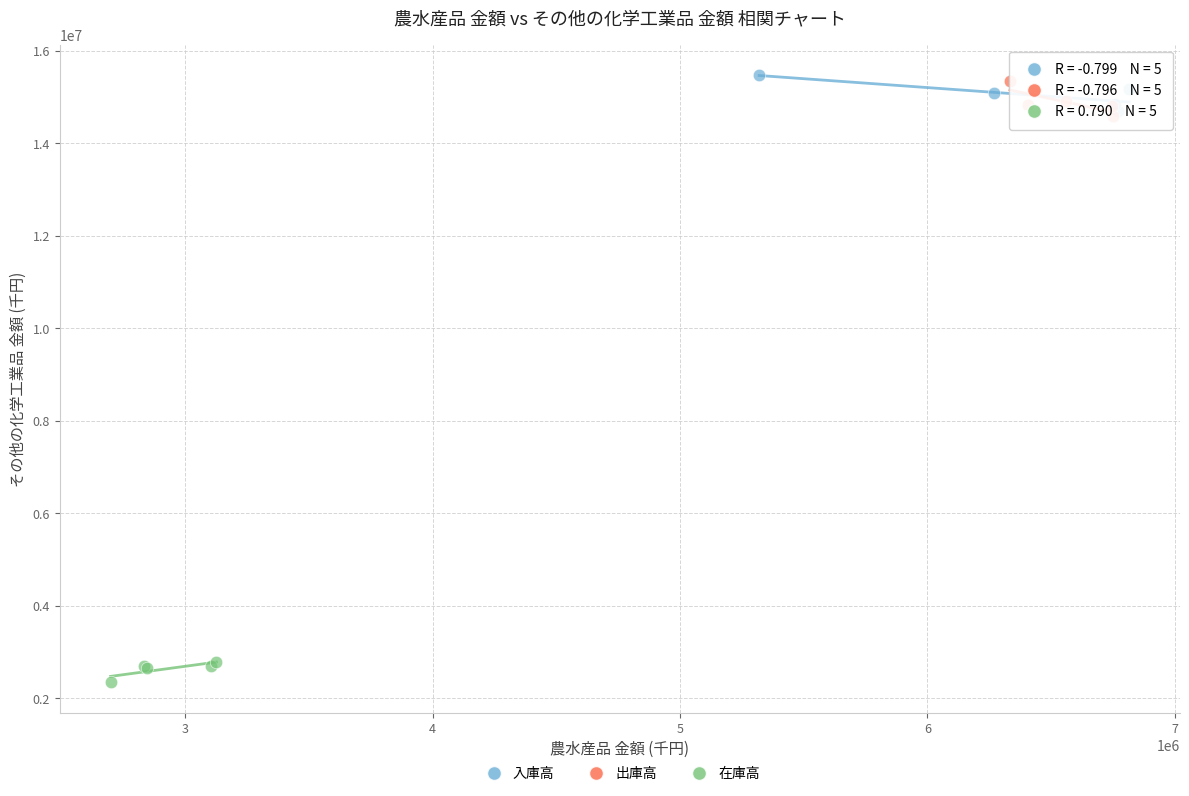

Which series contains the lowest Y value?

在庫高